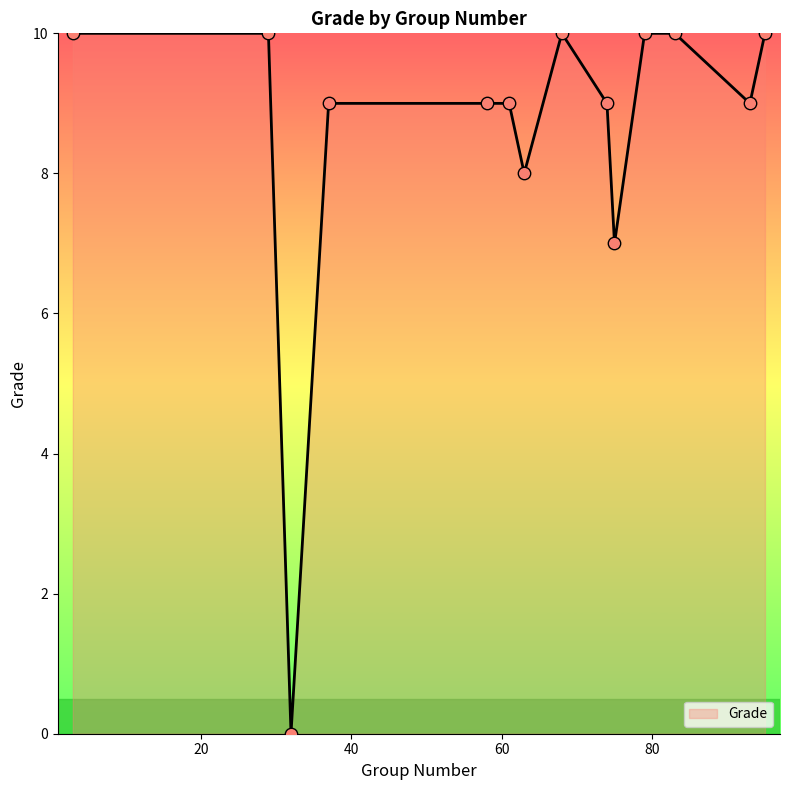

What is the difference between the maximum and minimum values?

10